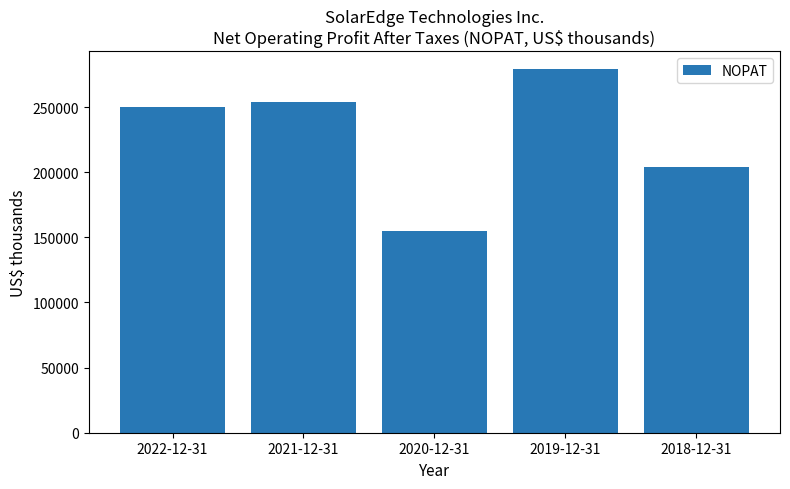

The value at 2019-12-31 is 278986. True or false?

True